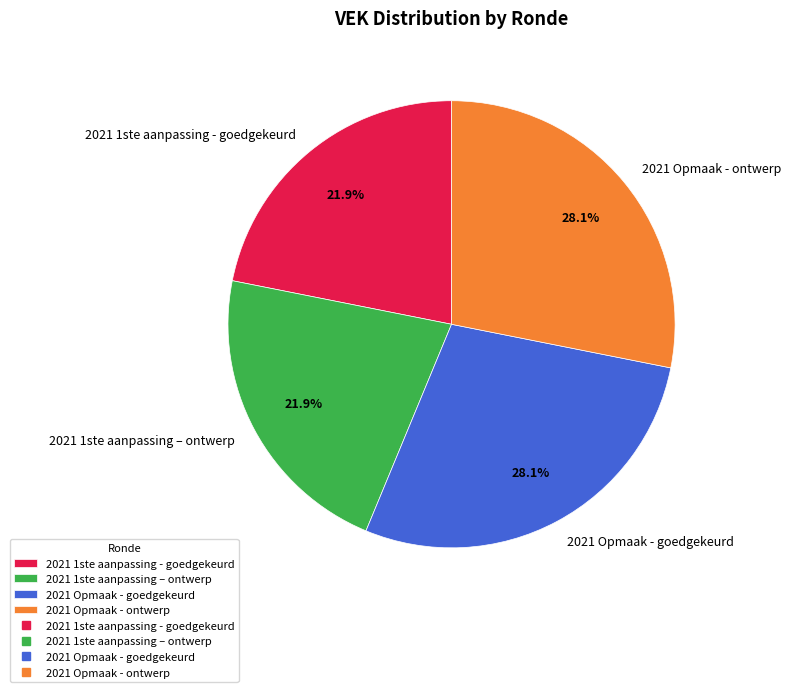

How many segments does this pie chart have?

4